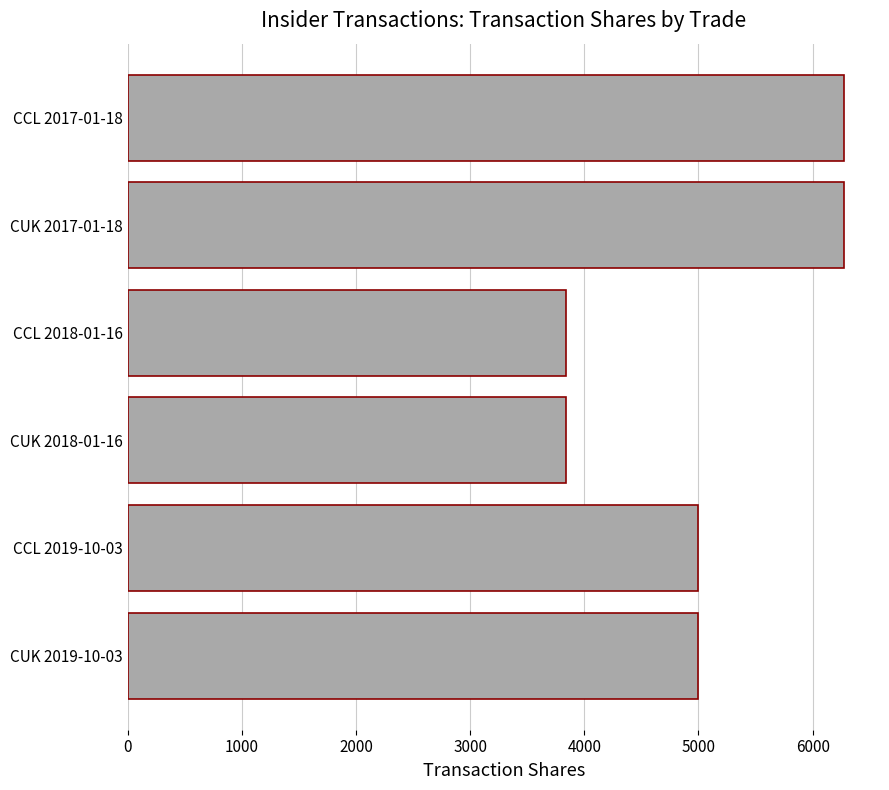

What is the greatest value displayed?

6276